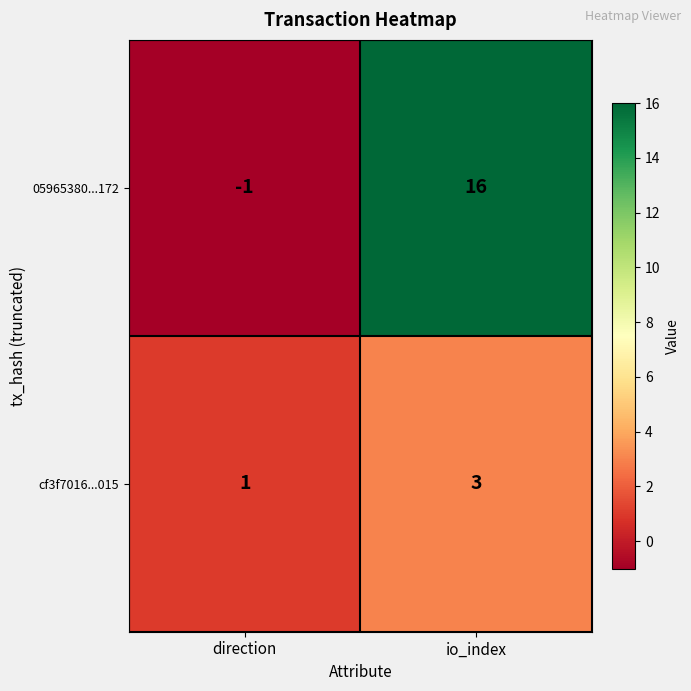

What is the difference between the maximum and minimum values in the 05965380...172 series?

17